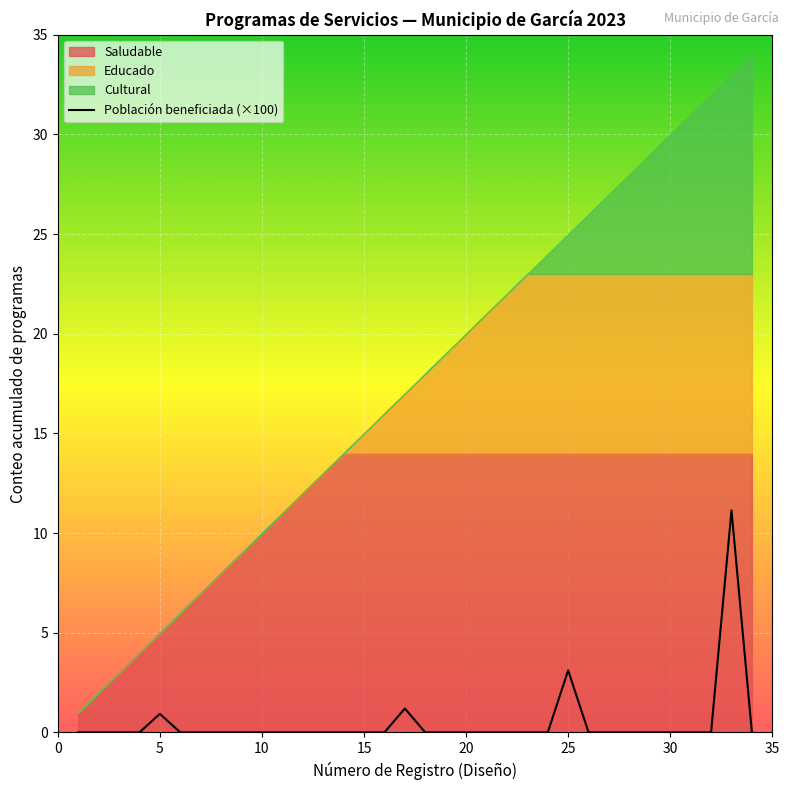

The value of Población beneficiada (×100) at 10 is 6.7. True or false?

False